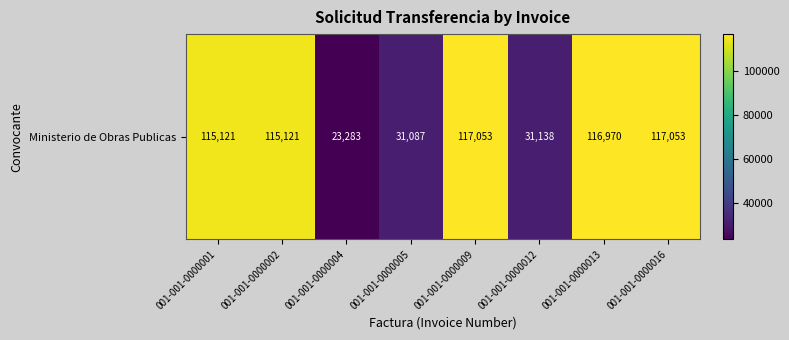

What is the minimum value shown in the chart?

23283